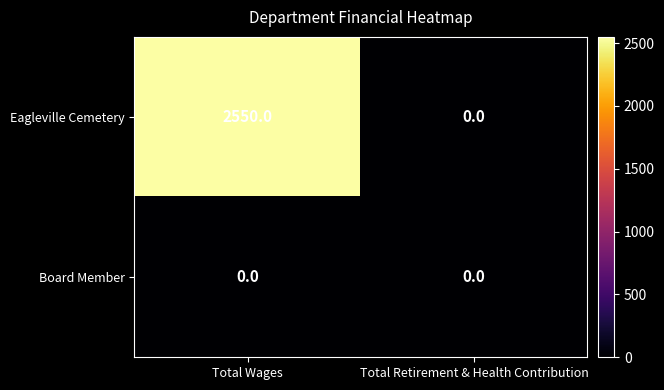

What is the sum of all Eagleville Cemetery values?

2550